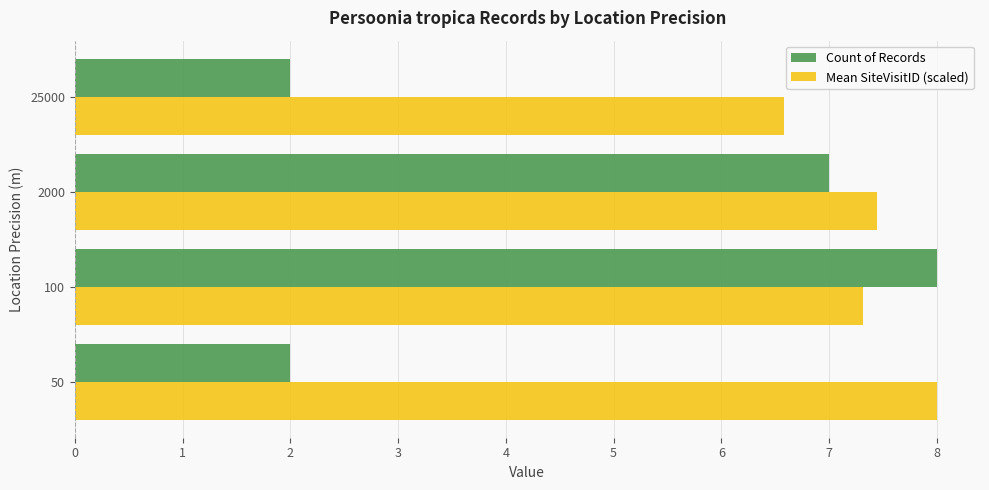

True or false: Mean SiteVisitID (scaled) has a value of 4.1 at 2000.

False